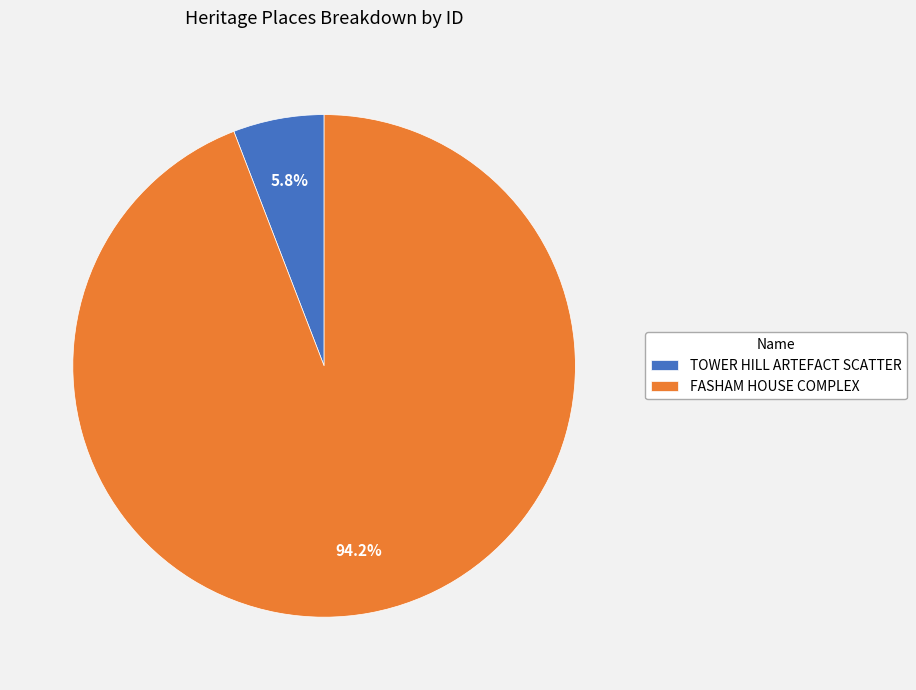

Which has a higher value, FASHAM HOUSE COMPLEX or TOWER HILL ARTEFACT SCATTER?

FASHAM HOUSE COMPLEX